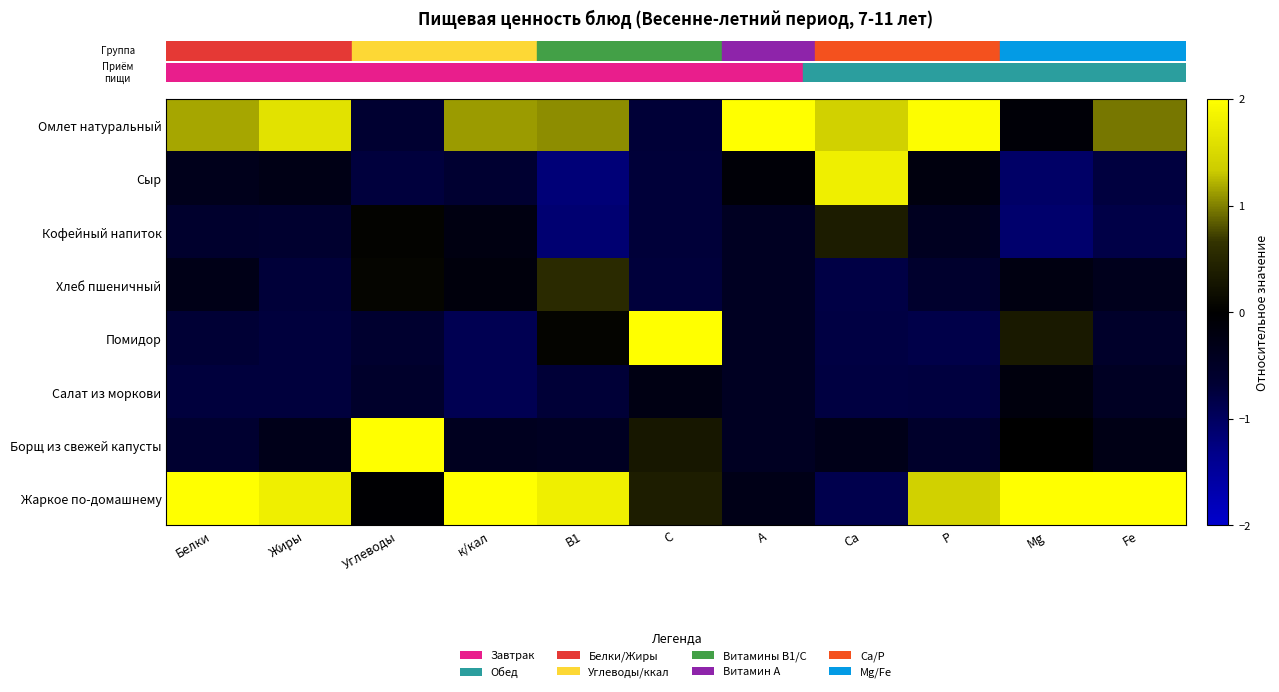

How many data points does each series have?

11